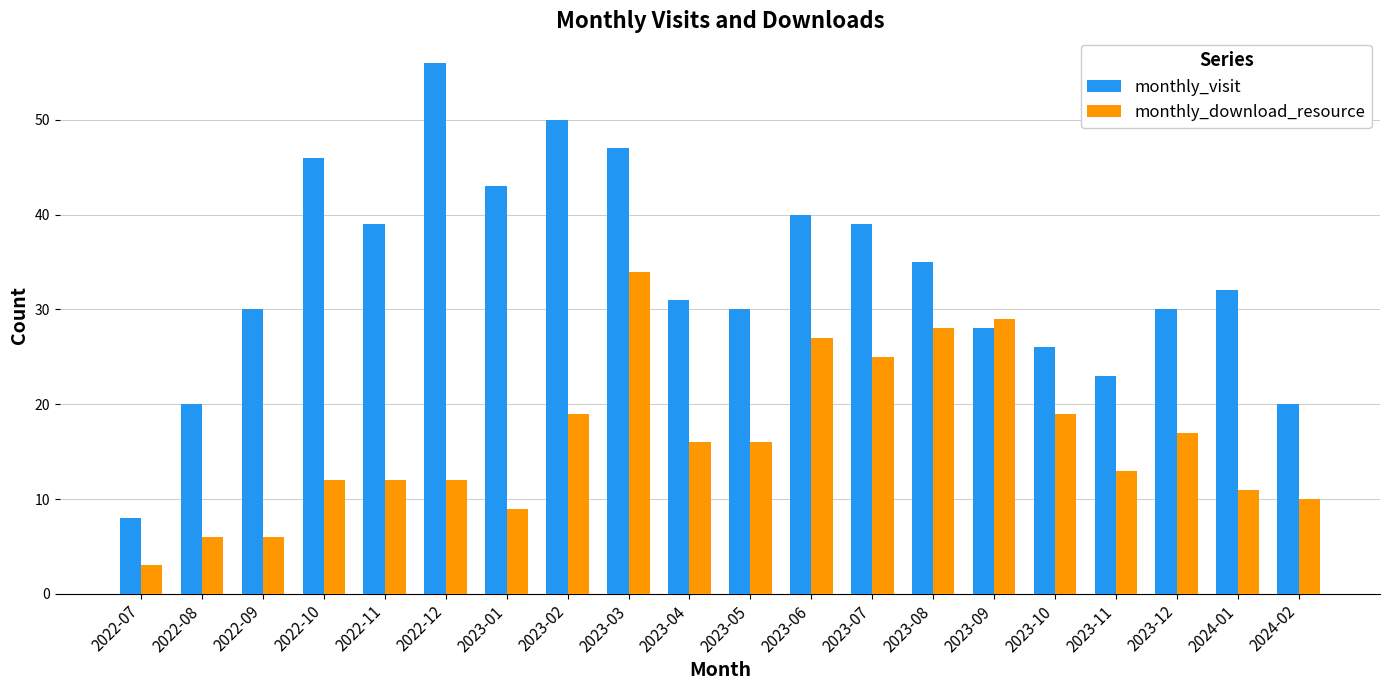

List the series in order of their overall mean, lowest first.

monthly_download_resource, monthly_visit